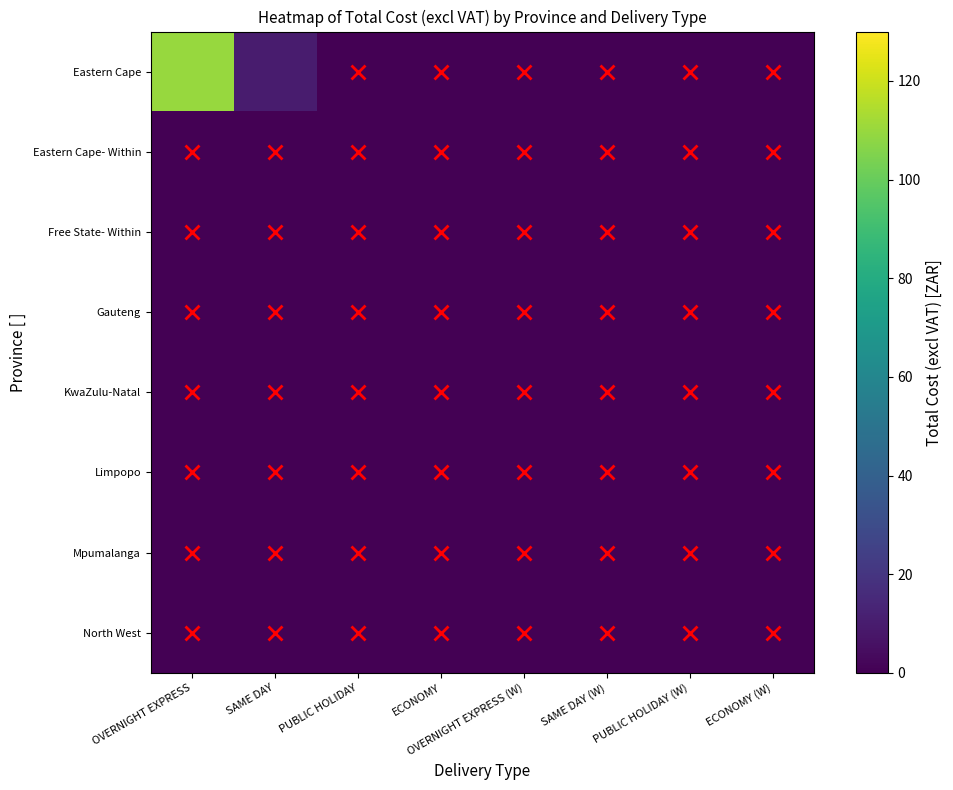

True or false: KwaZulu-Natal has a value of 0 at SAME DAY.

True